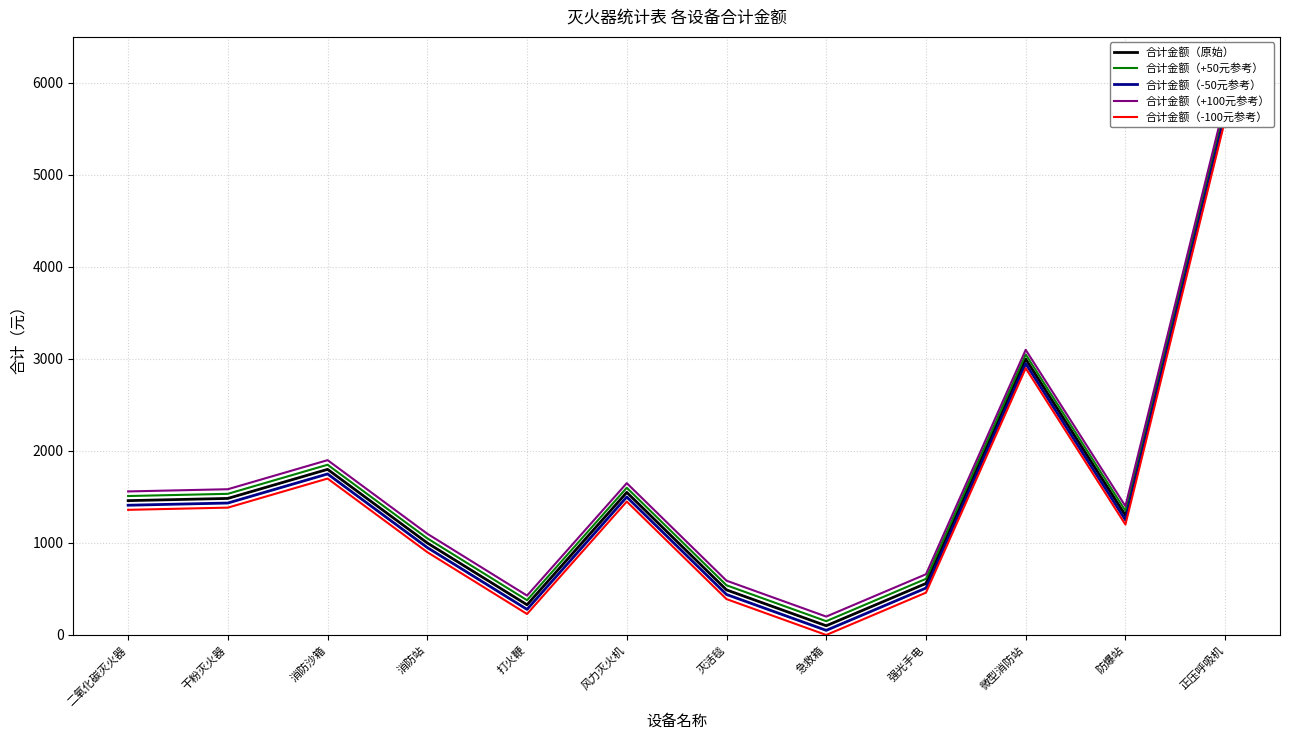

Does the chart display data point markers on the line(s)?

No